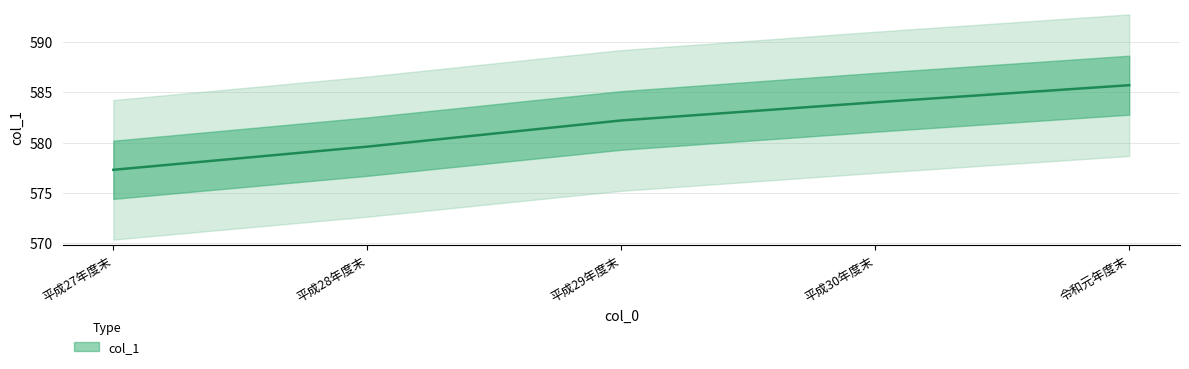

What is the sum of all values?

2908.8